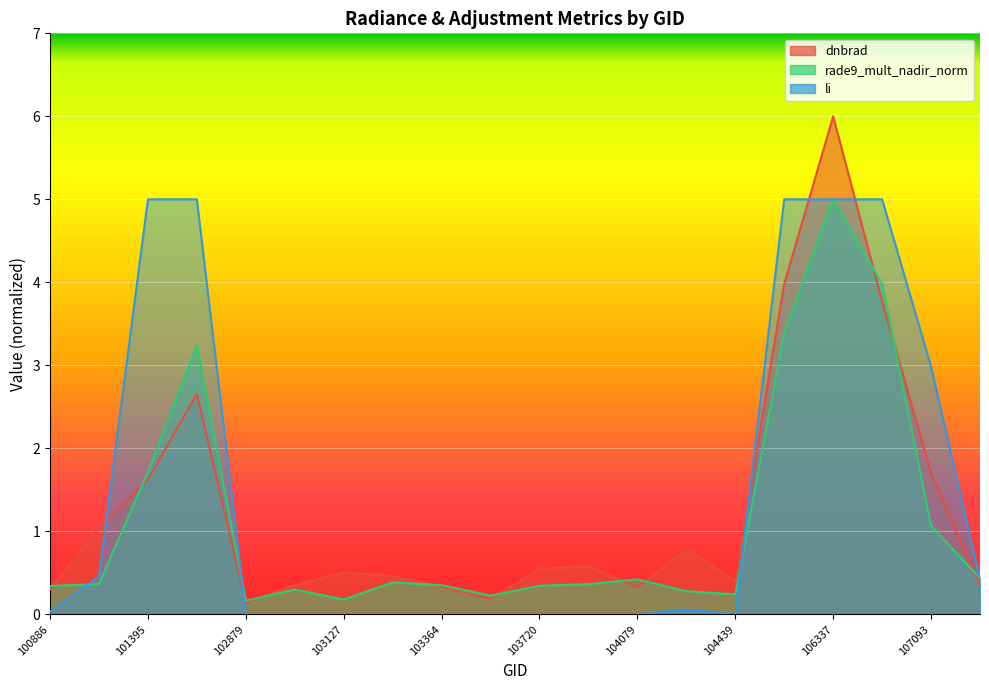

List the series in order of their peak value, highest first.

dnbrad, rade9_mult_nadir_norm